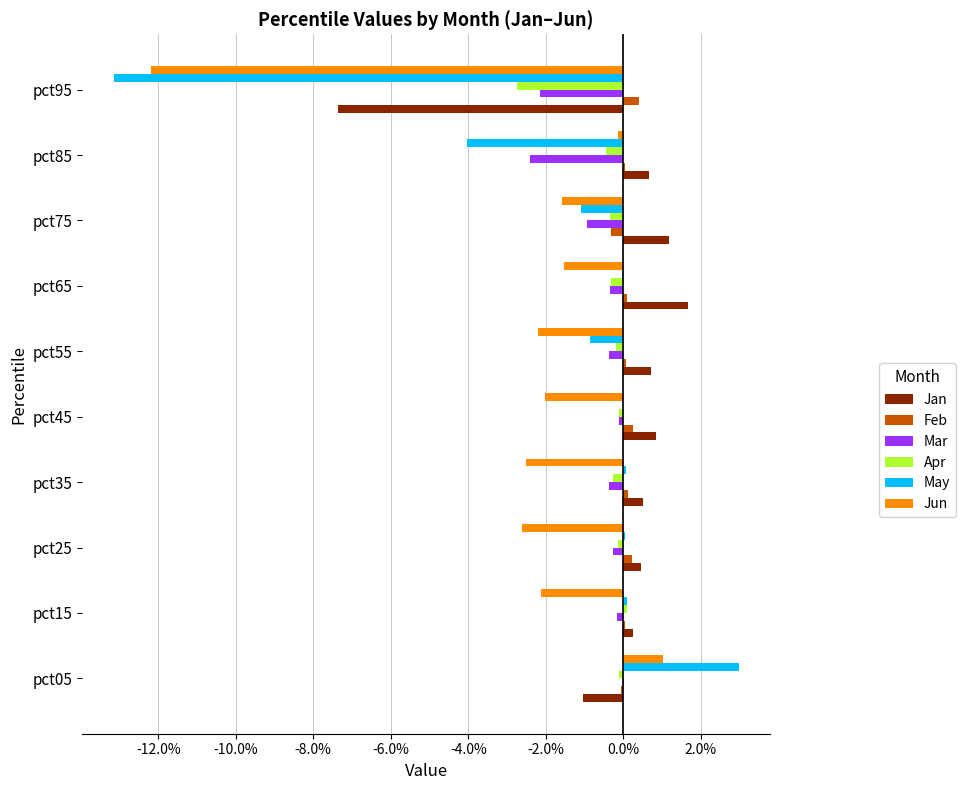

What are all the series names shown in the legend?

Jan, Feb, Mar, Apr, May, Jun